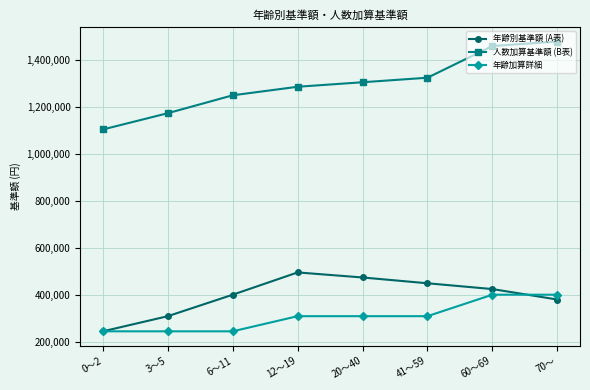

Is the value of 年齢別基準額 (A表) at 20～40 greater than the value of 人数加算基準額 (B表) at 70～?

No